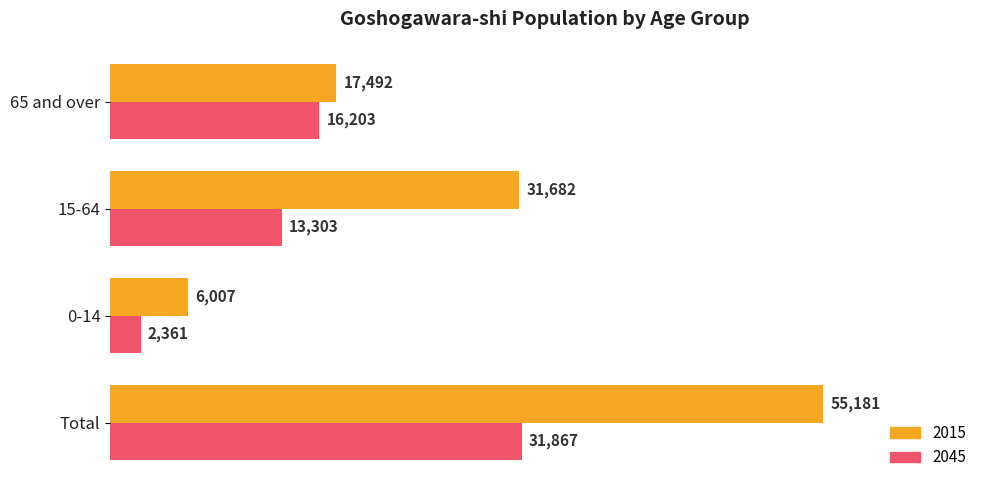

Which series has the widest spread of values?

2015